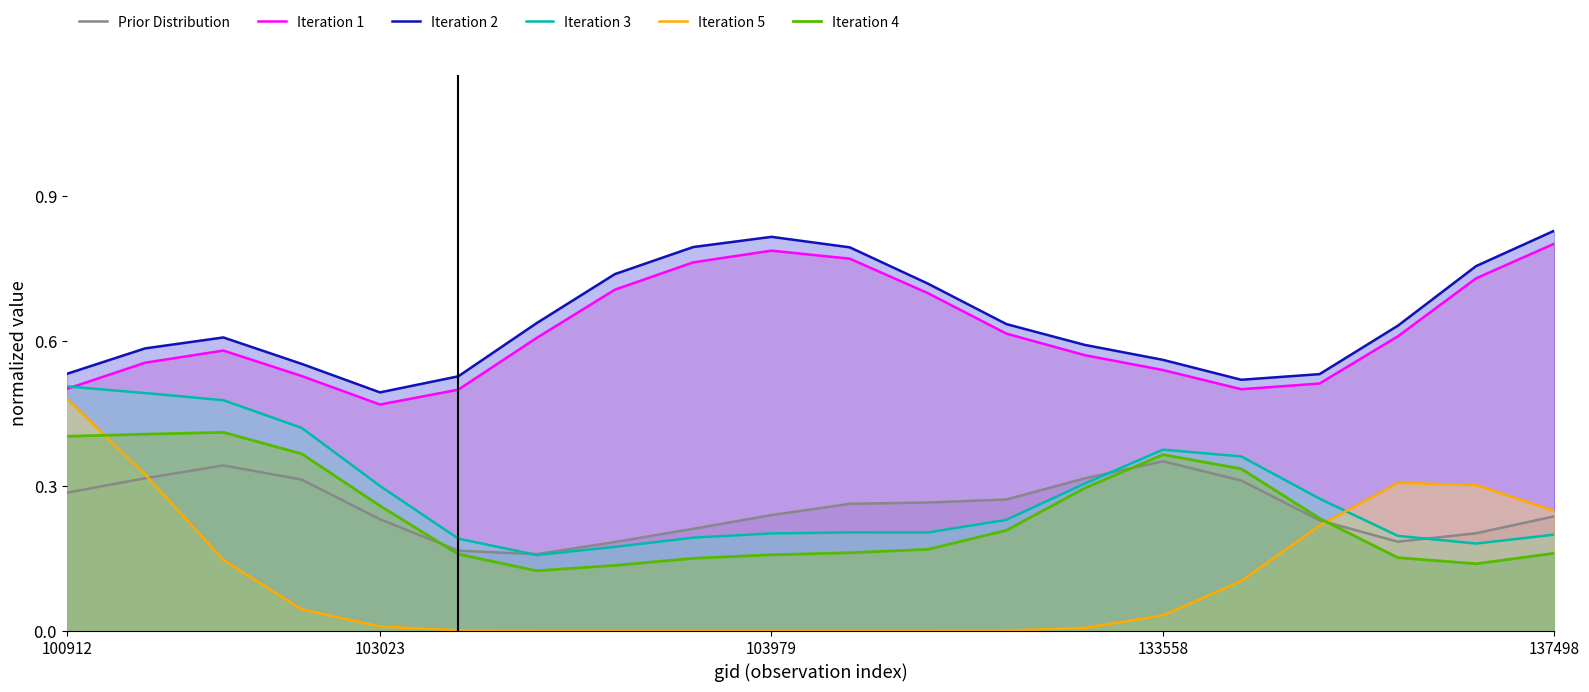

True or false: Iteration 1 and Prior Distribution intersect in this chart.

False